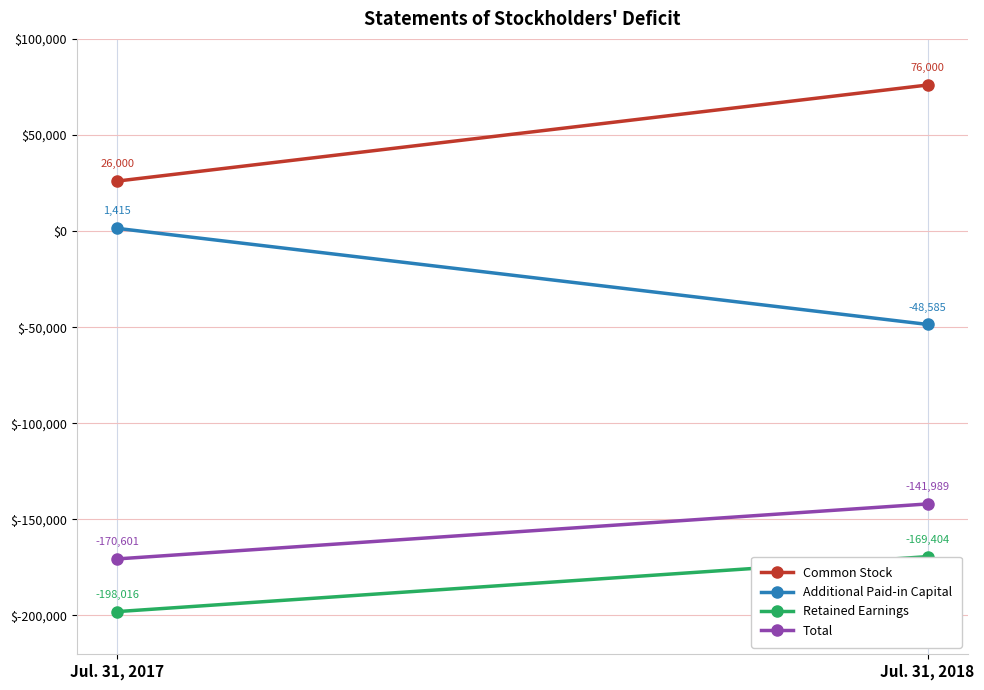

Which series has the largest total across all categories?

Common Stock